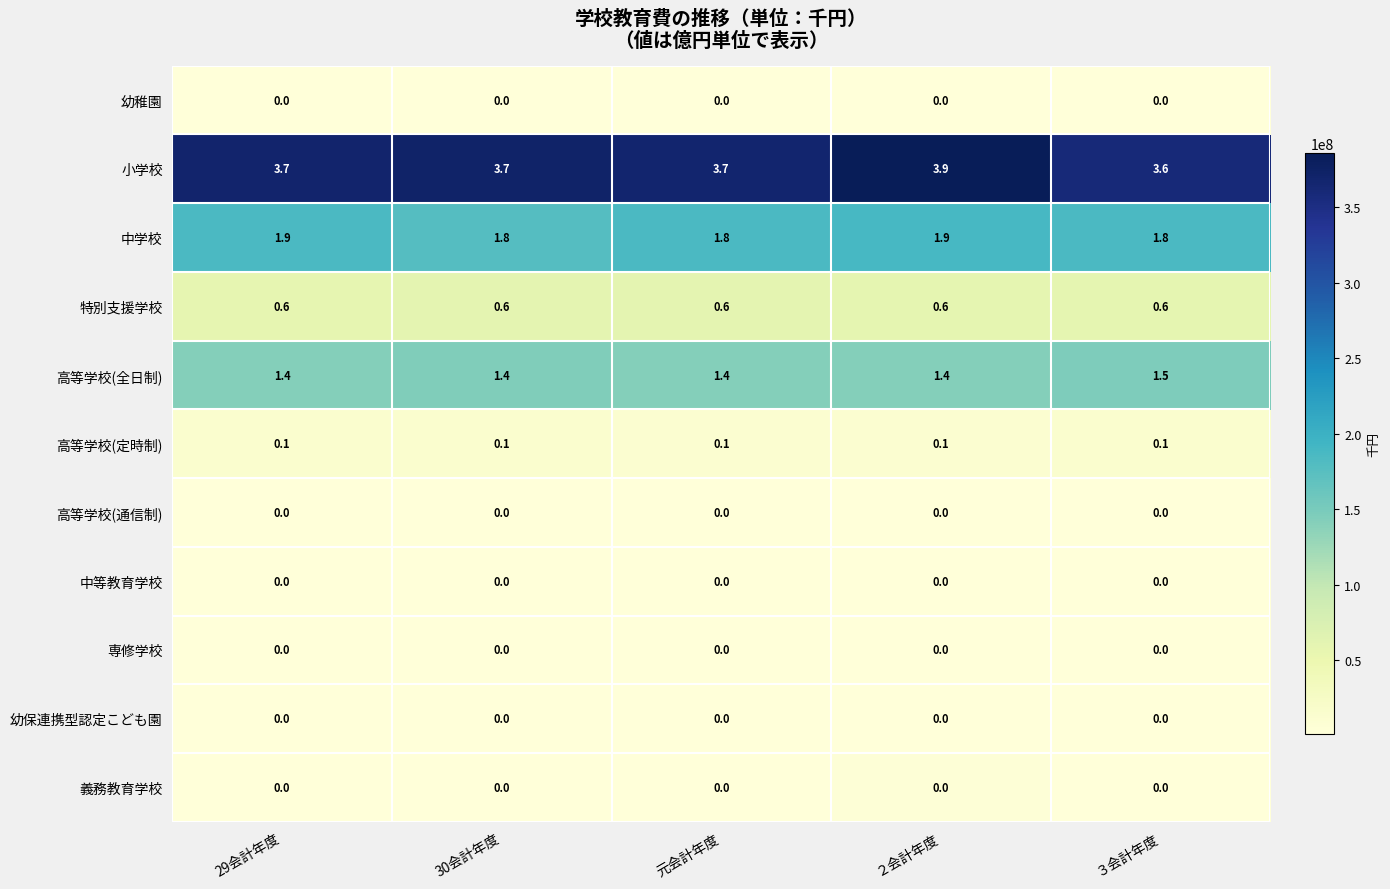

What is the average value of the 中学校 series?

1.8